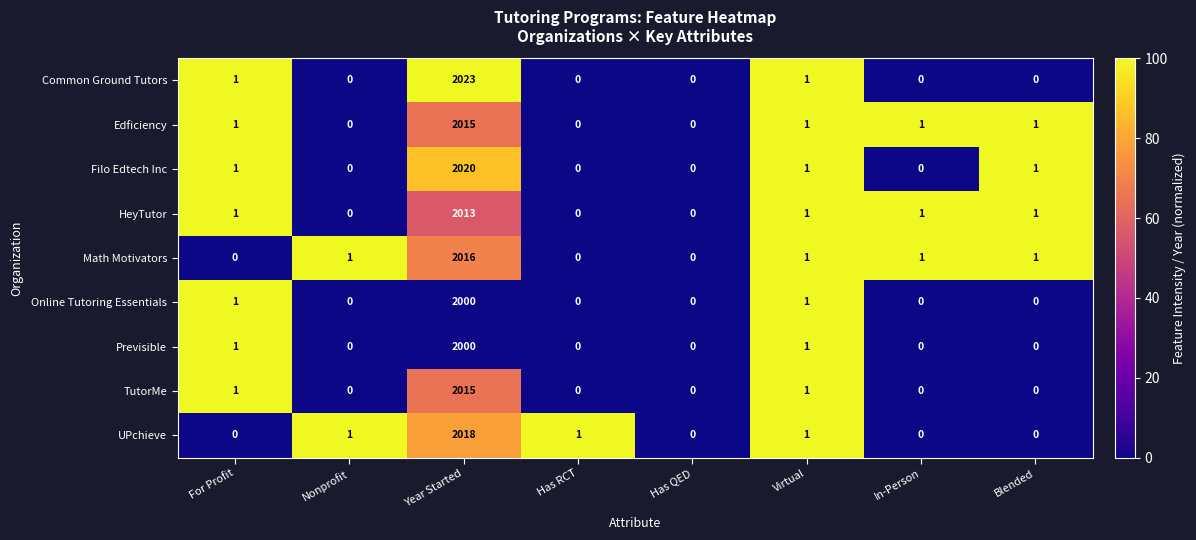

What is the greatest value displayed?

2023